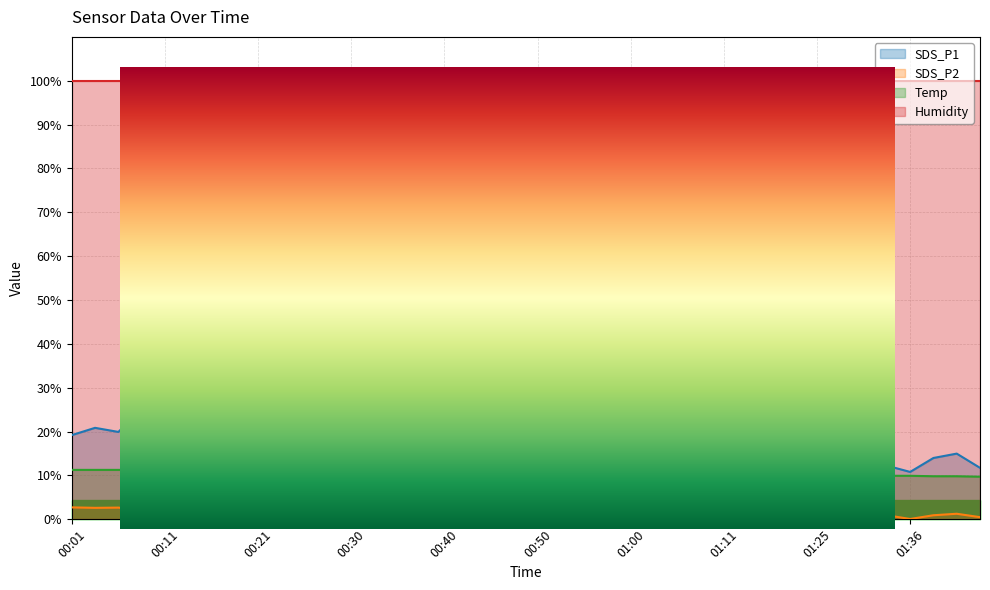

True or false: SDS_P1 and SDS_P2 intersect in this chart.

False